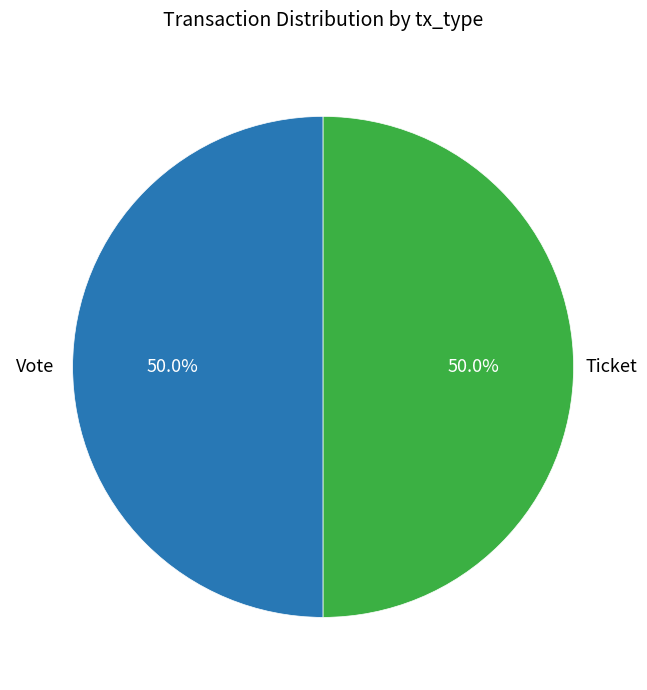

Combined, do Vote and Ticket account for over 50%?

Yes